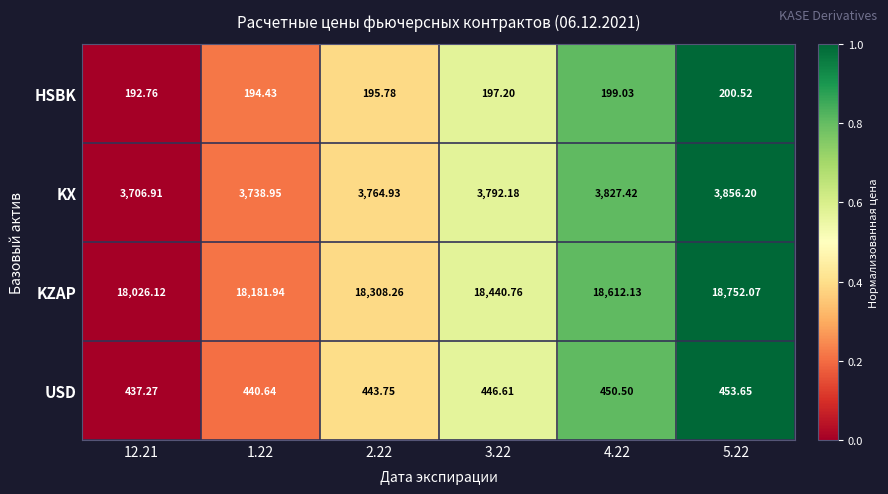

Rank the series at 1.22 from highest to lowest value.

KZAP, KX, USD, HSBK